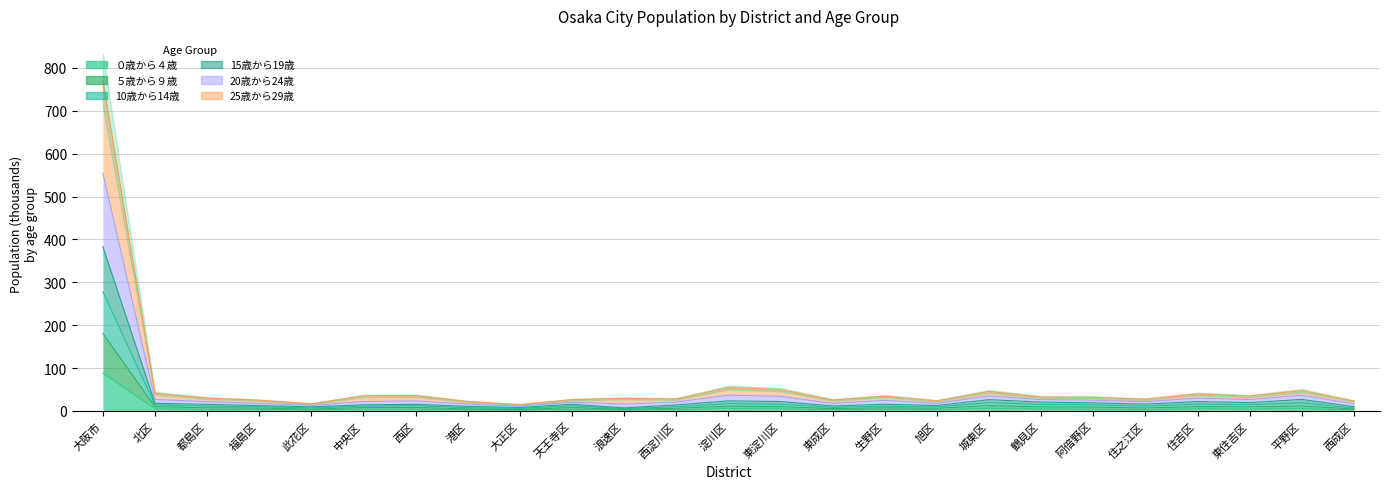

Between 福島区 and 港区, which is larger?

福島区